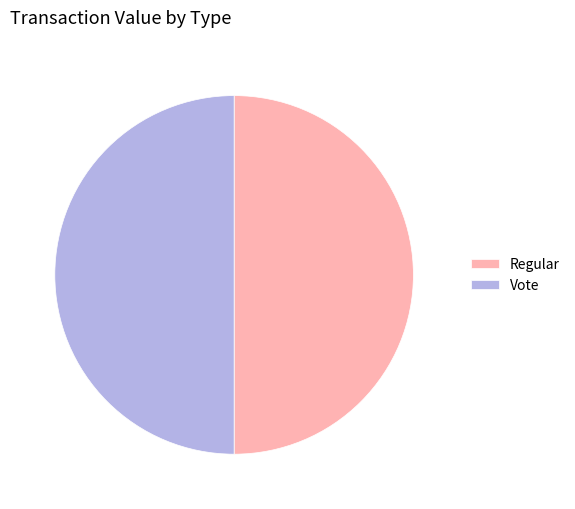

The Vote slice represents 99% of the pie. True or false?

False